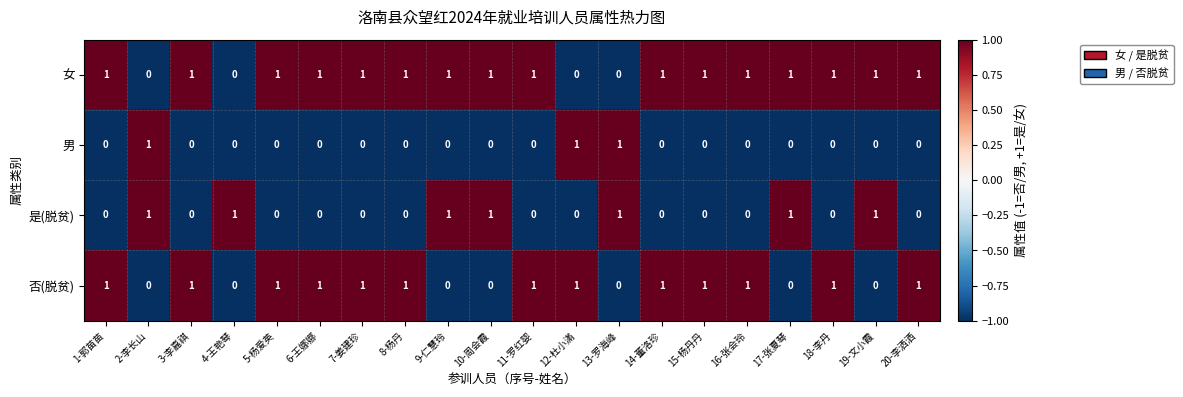

How many 否(脱贫) values are between 0 and 1?

20